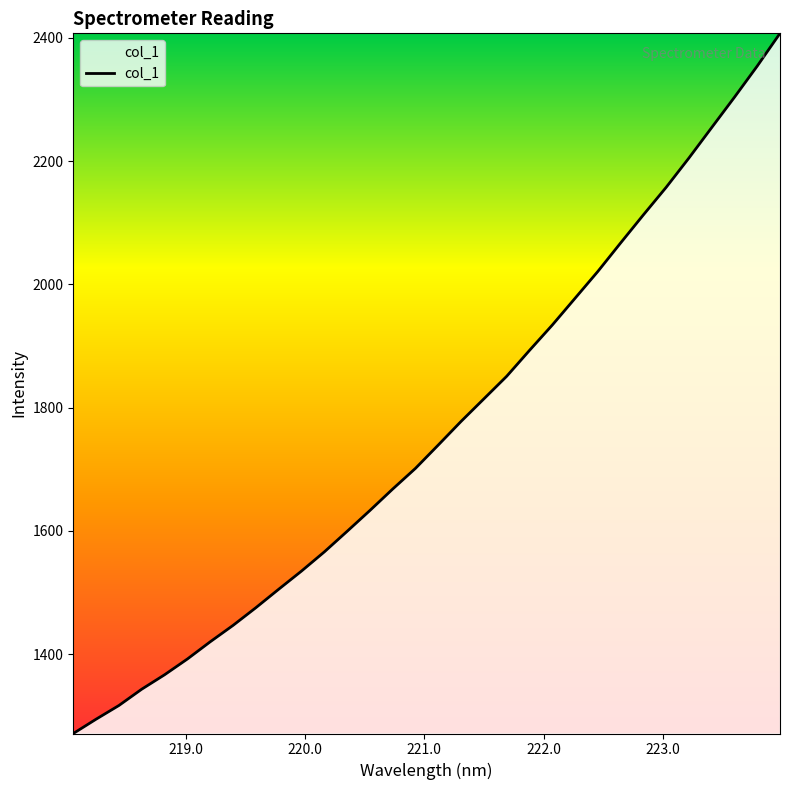

How many distinct data groups are displayed?

1